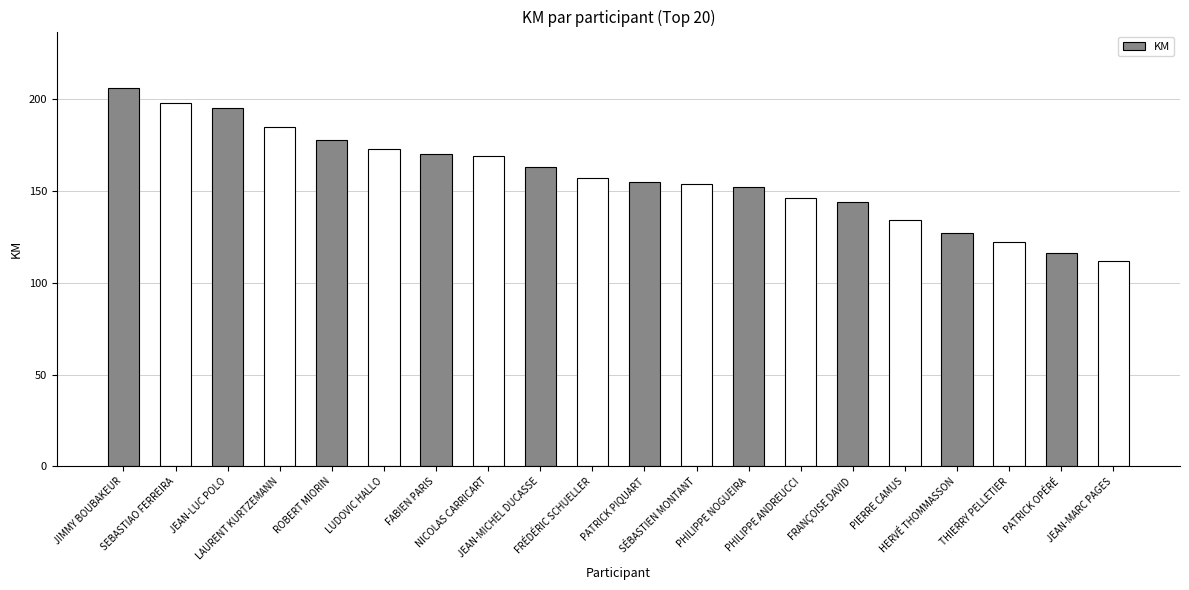

How many distinct data groups are displayed?

1